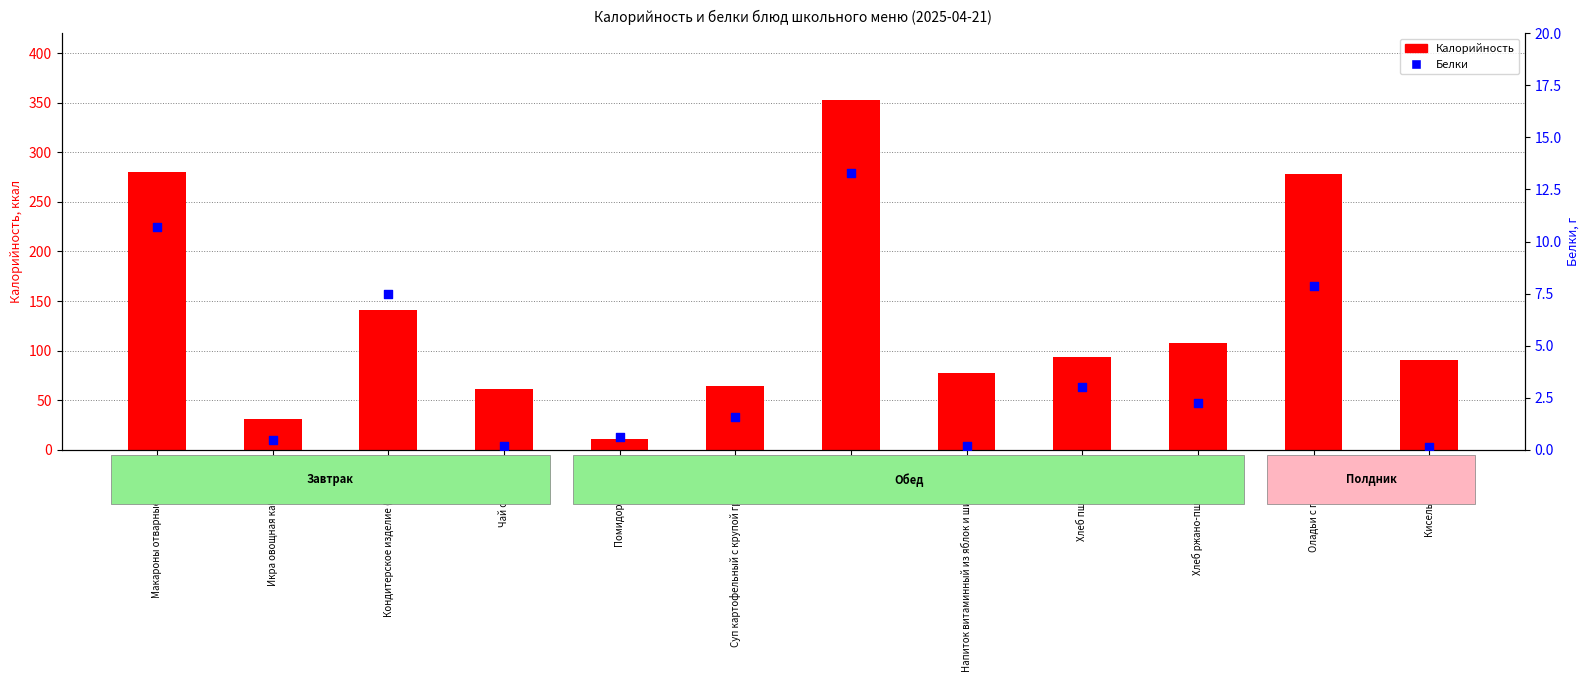

Is the value of Калорийность at Кондитерское изделие (печенье) greater than the value of Белки at Икра овощная кабачковая?

Yes